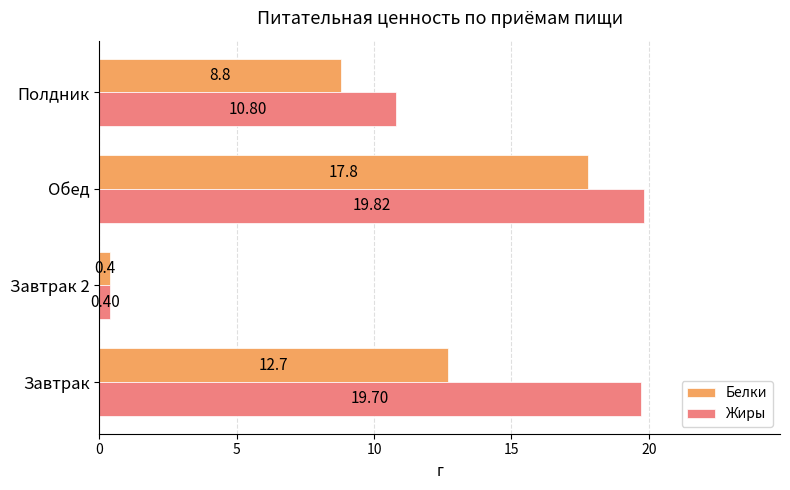

Rank the series by their average value, from lowest to highest.

Белки, Жиры